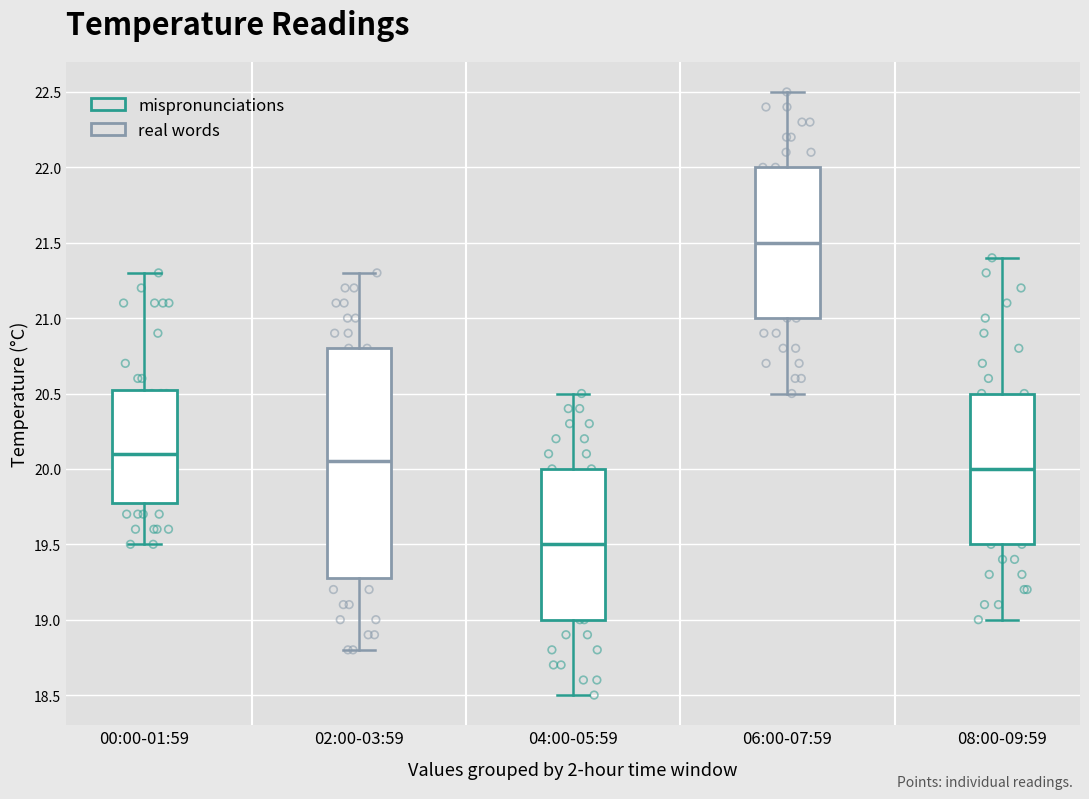

Reading left to right, transcribe this box plot: for each box, give where its median line is, the range the box spans, and where its two whiskers end, as read against the y-axis. The values are not printed on the chart, so give them approximately, as read against the axis.

00:00-01:59: median 20.10, box 19.80 to 20.55, whiskers 19.50 to 21.30
02:00-03:59: median 20.05, box 19.30 to 20.80, whiskers 18.80 to 21.30
04:00-05:59: median 19.50, box 19.00 to 20.00, whiskers 18.50 to 20.50
06:00-07:59: median 21.50, box 21.00 to 22.00, whiskers 20.50 to 22.50
08:00-09:59: median 20.00, box 19.50 to 20.50, whiskers 19.00 to 21.40